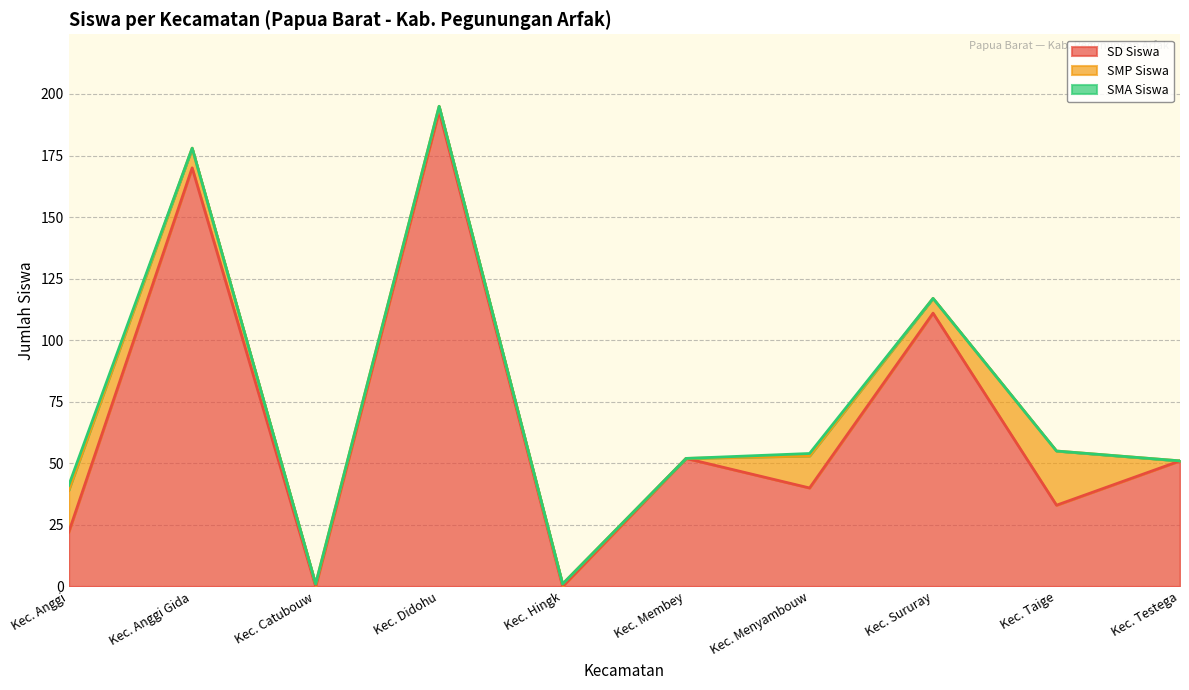

Reading left to right, what are all the values shown in this chart?

SD Siswa: 22	170	0	193	0	52	40	111	33	51
SMP Siswa: 17	8	1	2	1	0	13	6	22	0
SMA Siswa: 2	0	0	0	0	0	1	0	0	0